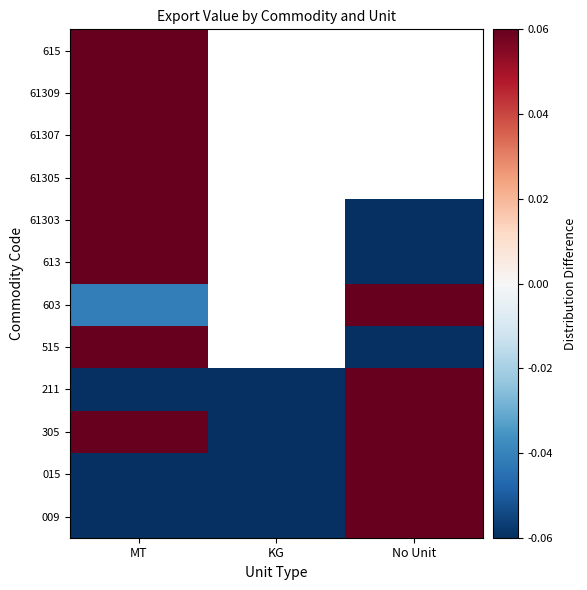

The 009 series shows -0.3 at KG. True or false?

True